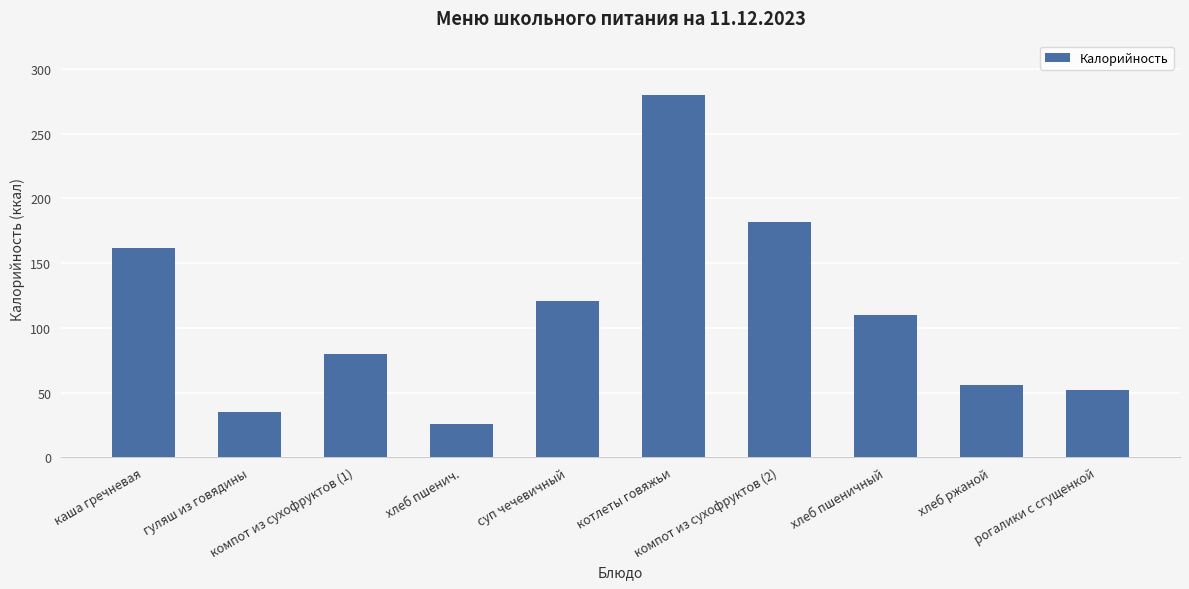

Reading right to left, extract all data points from this chart.

рогалики с сгущенкой=52	хлеб ржаной=56	хлеб пшеничный=110	компот из сухофруктов (2)=182	котлеты говяжьи=280	суп чечевичный=121	хлеб пшенич.=26	компот из сухофруктов (1)=80	гуляш из говядины=35	каша гречневая=162